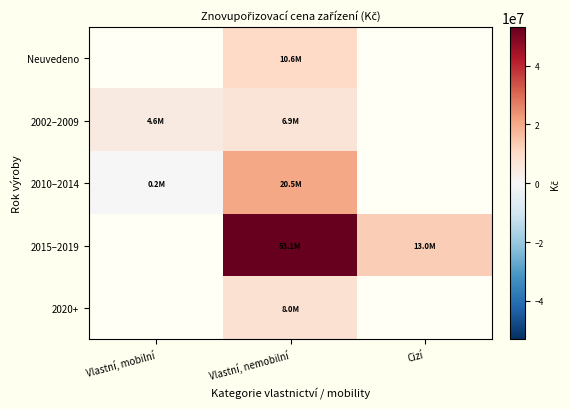

What is the total value across all series at Vlastní, nemobilní?

99233970.0